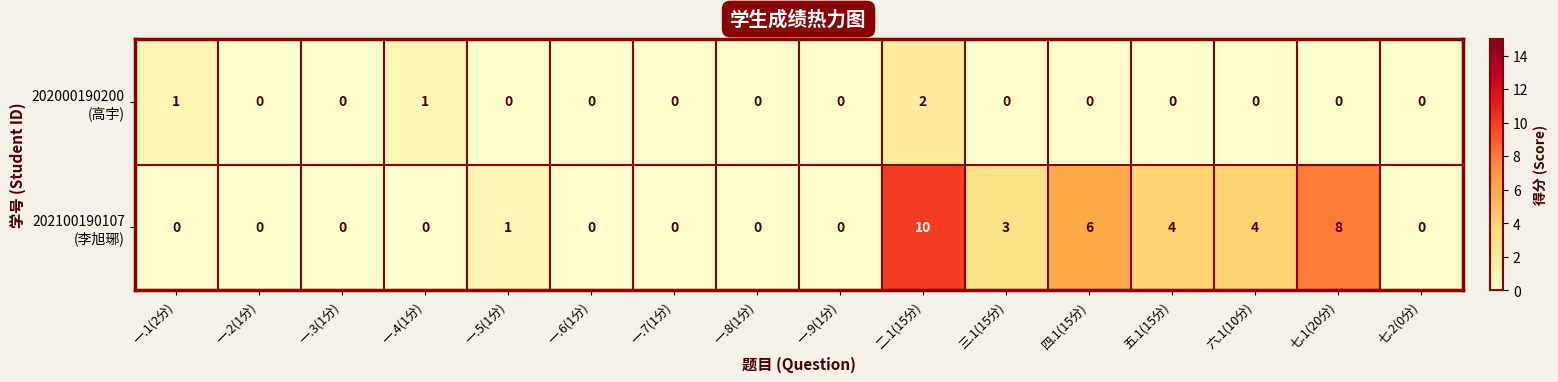

Which label corresponds to the largest value in the chart?

二.1(15分)